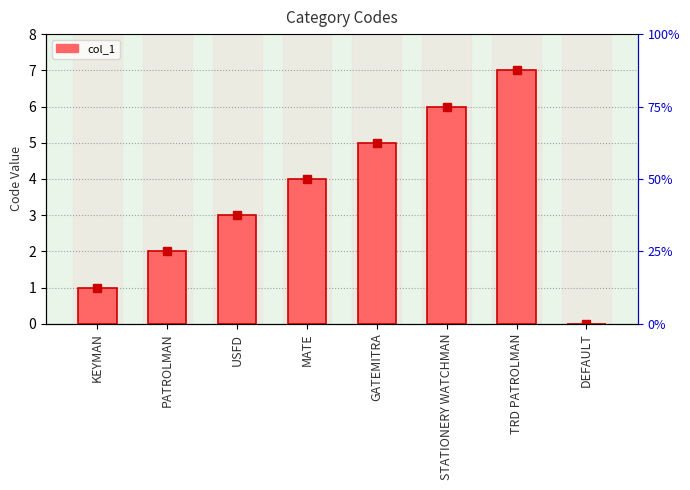

The chart shows a value of 2 at PATROLMAN. True or false?

True